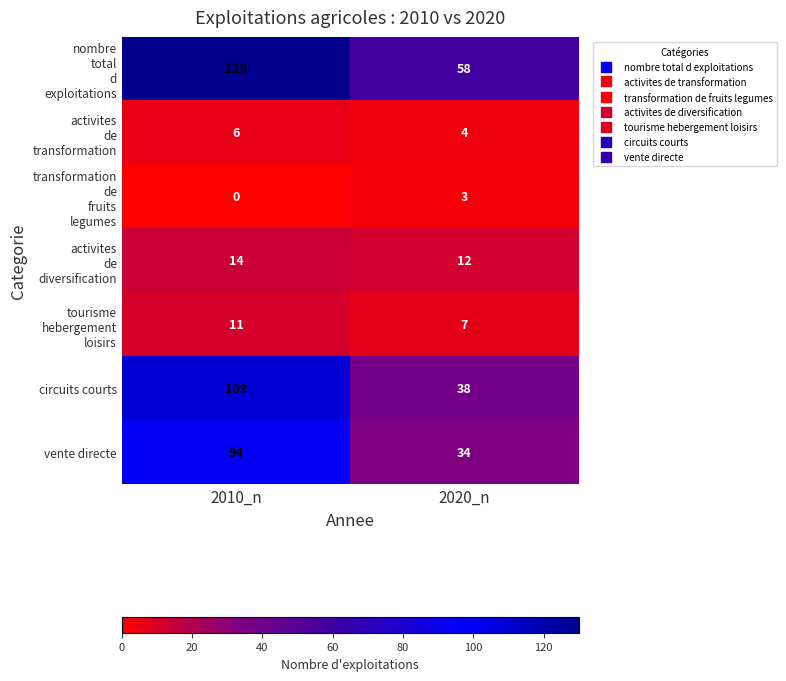

Is it true that vente directe equals 148 at 2010_n?

False